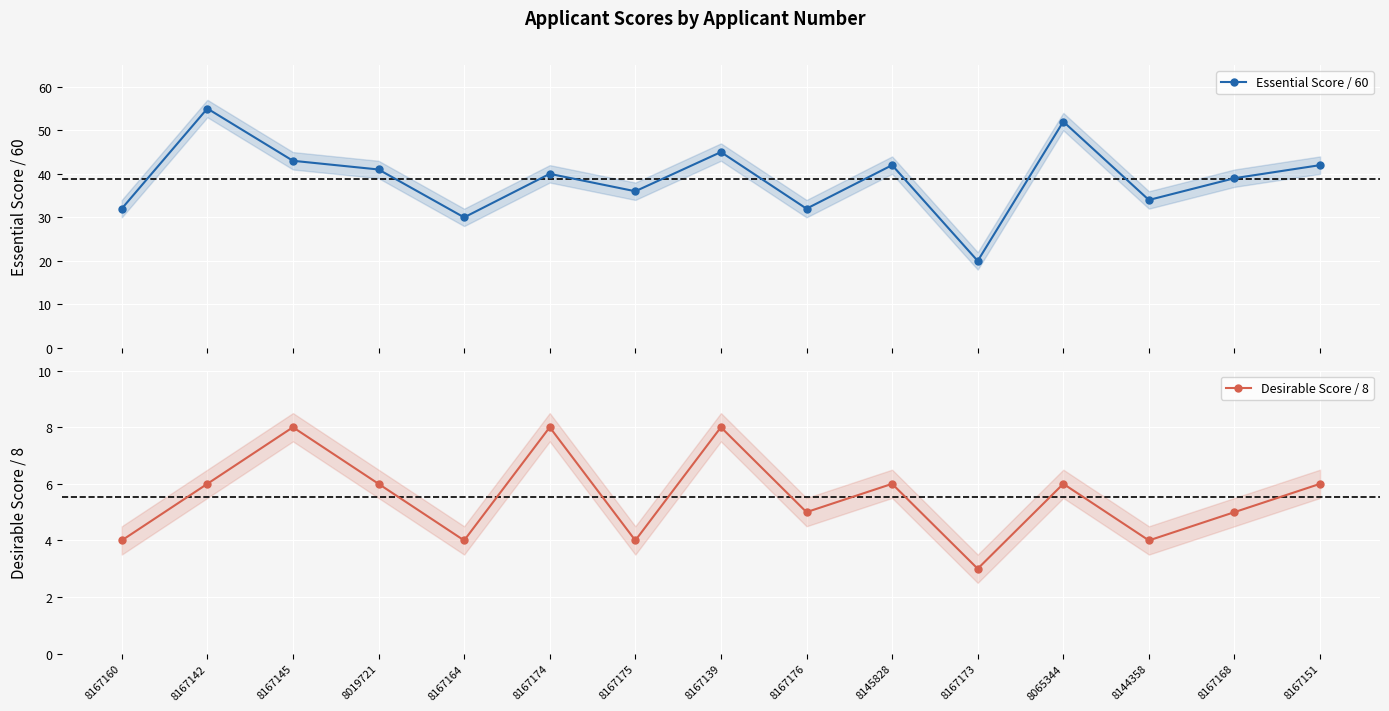

What is the approximate value of Desirable Score / 8 at 8167142?

6